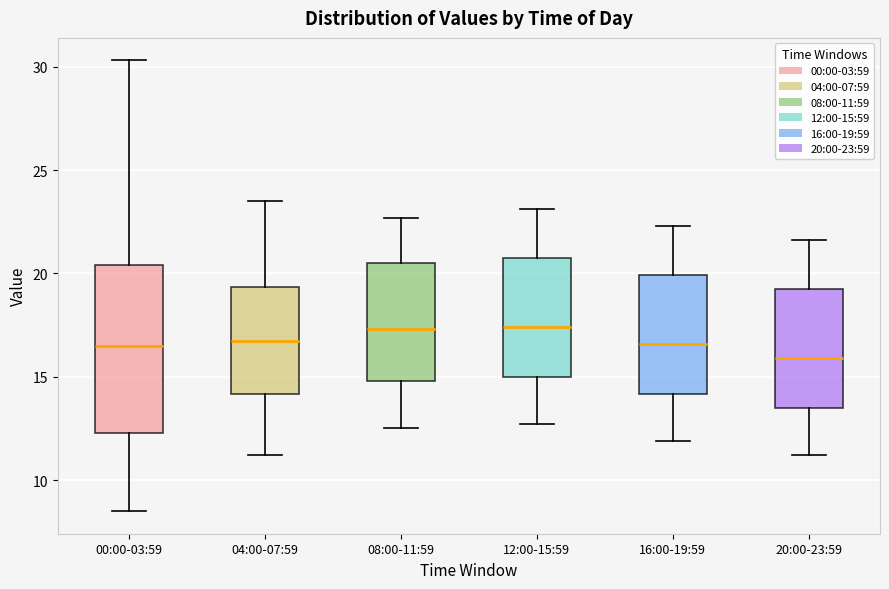

Reading left to right, read every box against the y-axis: the position of its median line, the range the box covers, and the ends of its whiskers. The values are not printed on the chart, so give them approximately, as read against the axis.

00:00-03:59: median 16.5, box 12.5 to 20.5, whiskers 8.5 to 30.5
04:00-07:59: median 17.0, box 14.0 to 19.5, whiskers 11.0 to 23.5
08:00-11:59: median 17.5, box 15.0 to 20.5, whiskers 12.5 to 22.5
12:00-15:59: median 17.5, box 15.0 to 20.5, whiskers 12.5 to 23.0
16:00-19:59: median 16.5, box 14.0 to 20.0, whiskers 12.0 to 22.5
20:00-23:59: median 16.0, box 13.5 to 19.0, whiskers 11.0 to 21.5